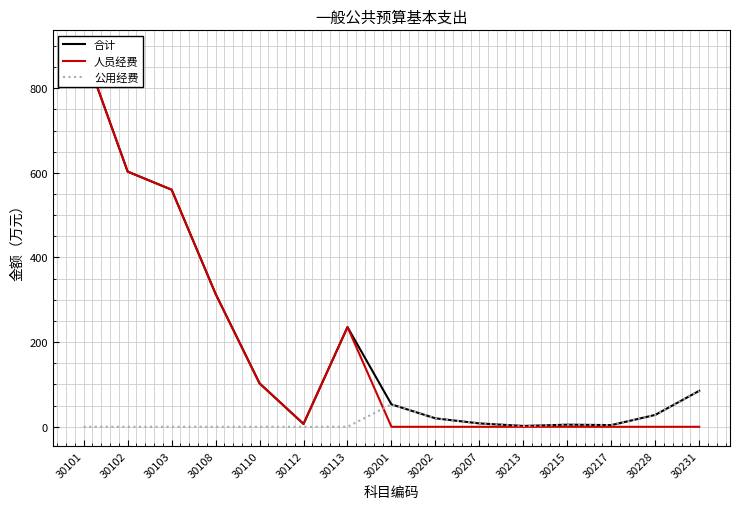

How many lines are shown in the chart?

3